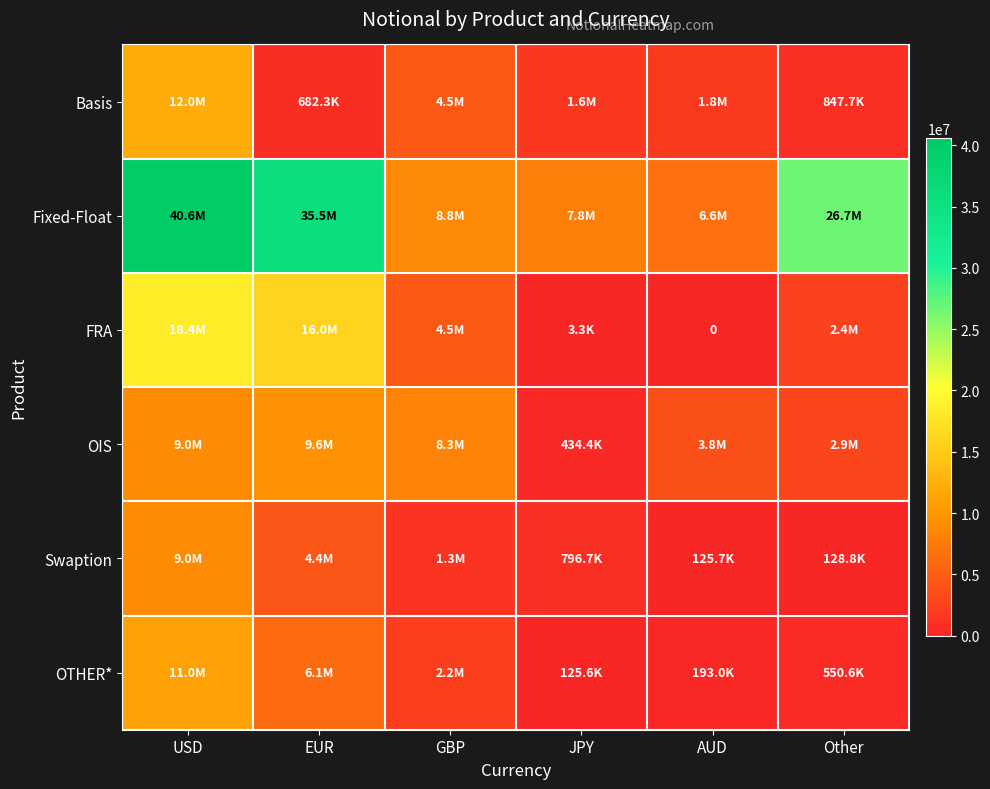

At which label does Fixed-Float first exceed 26672404?

USD